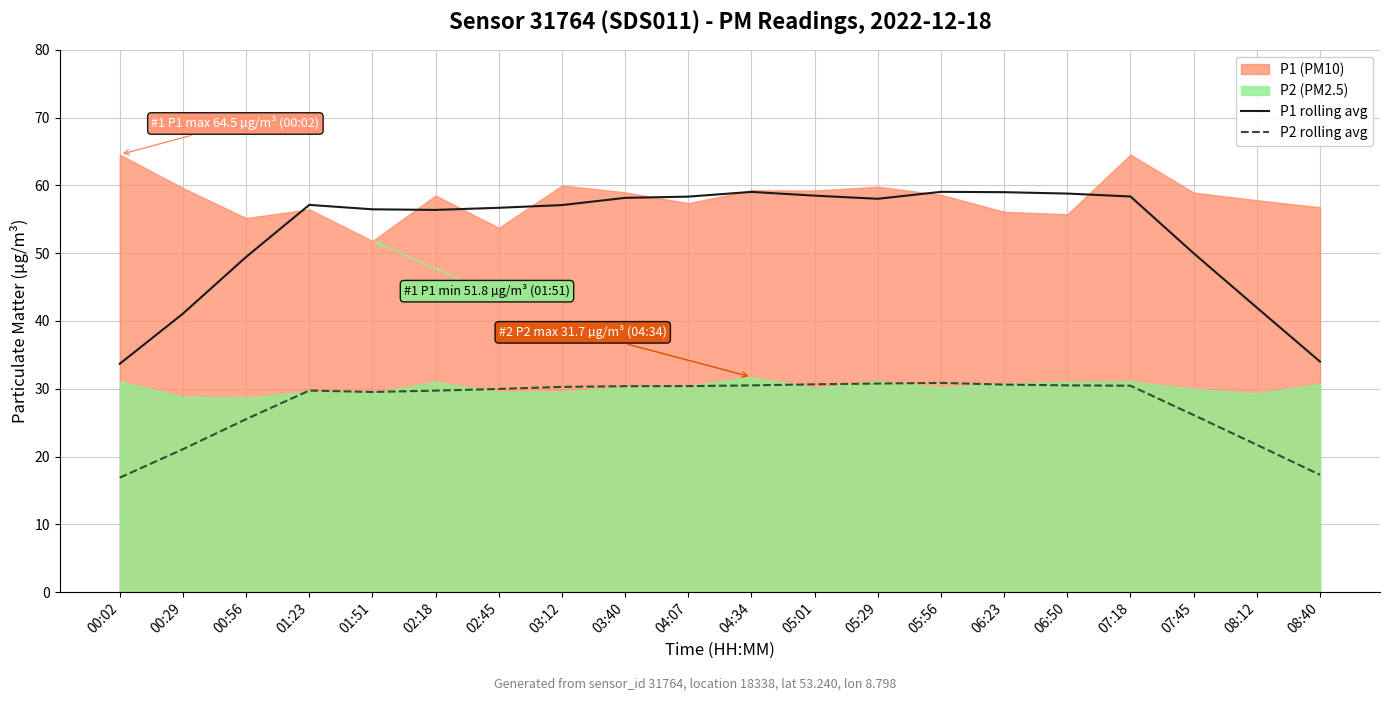

How many distinct data groups are displayed?

2